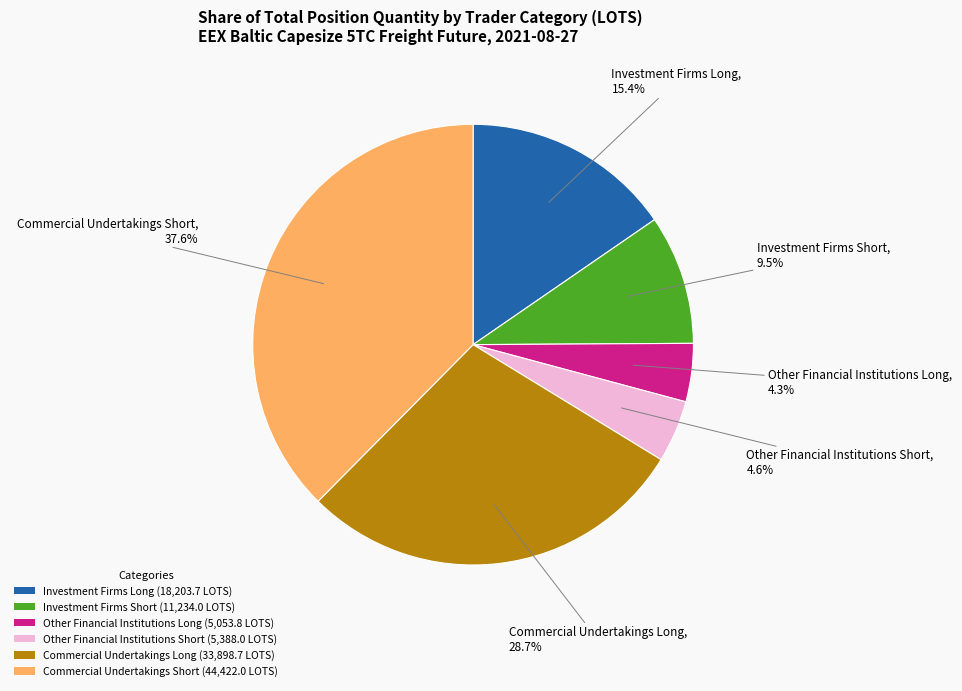

To the nearest percent, what is the difference between the largest and smallest slice percentages?

33%